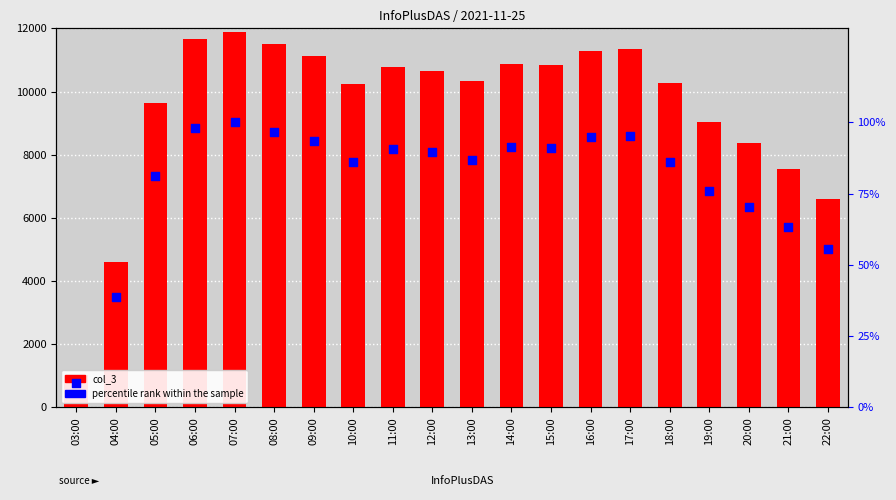

Which series has the largest Y range (max minus min)?

col_3